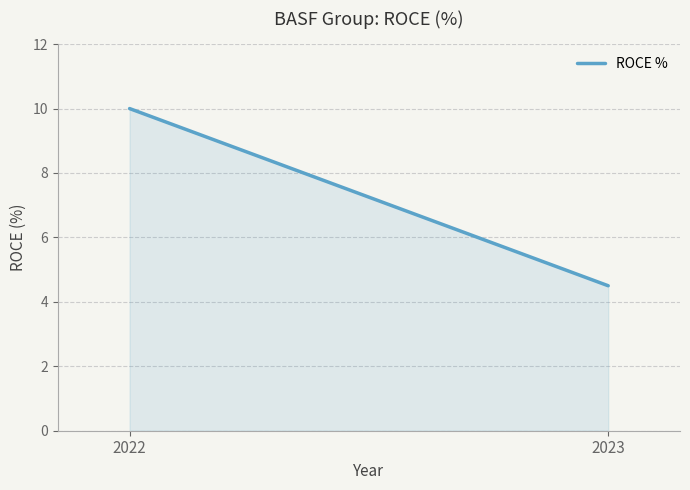

What is the minimum value shown in the chart?

4.5